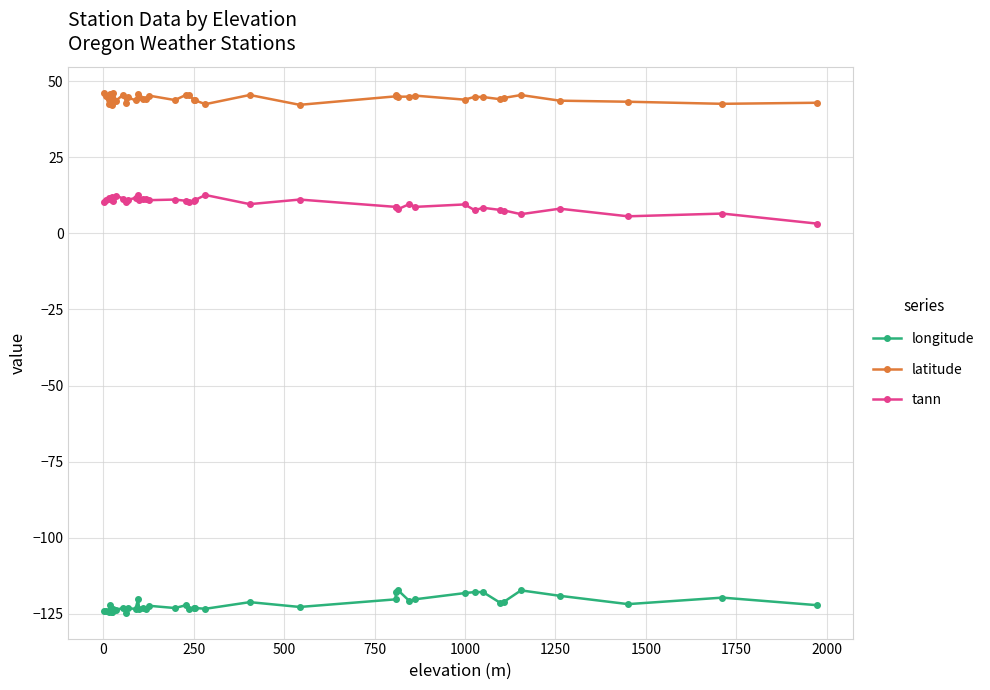

True or false: tann and longitude cross at least once.

False